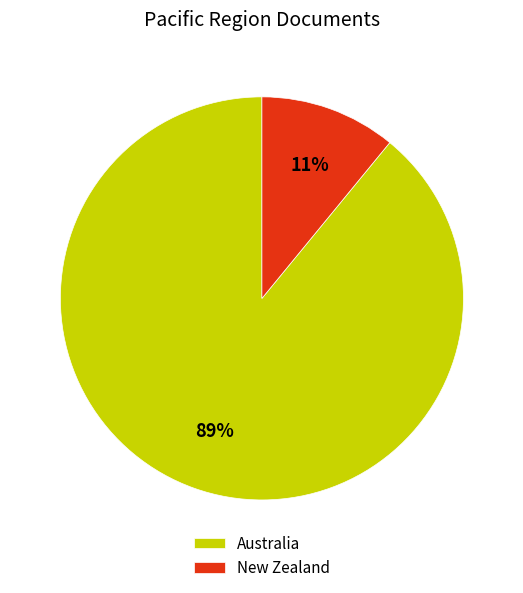

Rank the categories by value from lowest to highest.

New Zealand, Australia